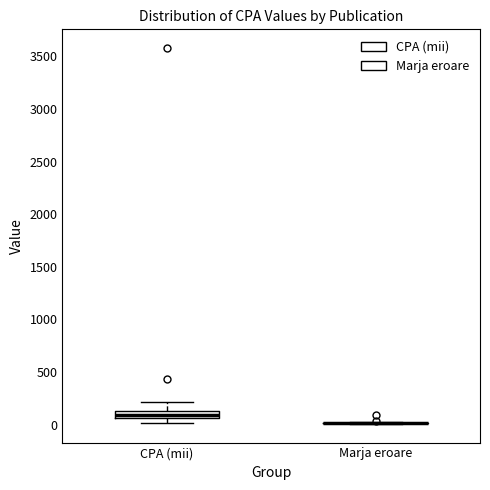

Comparing the boxes themselves (not the whiskers), which one is the tallest?

CPA (mii)